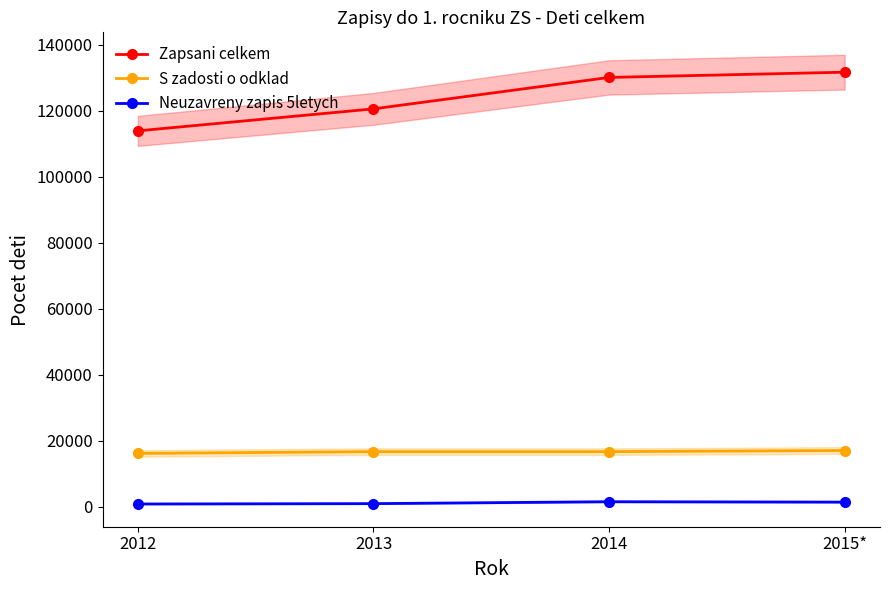

Which label corresponds to the smallest value in the chart?

2012